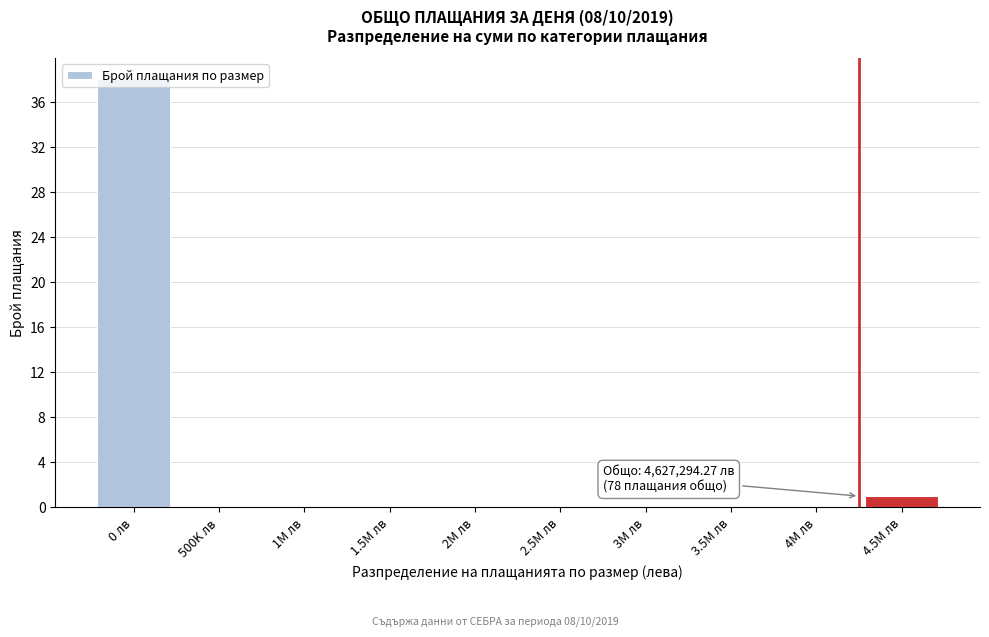

What is the sum of all values?

39